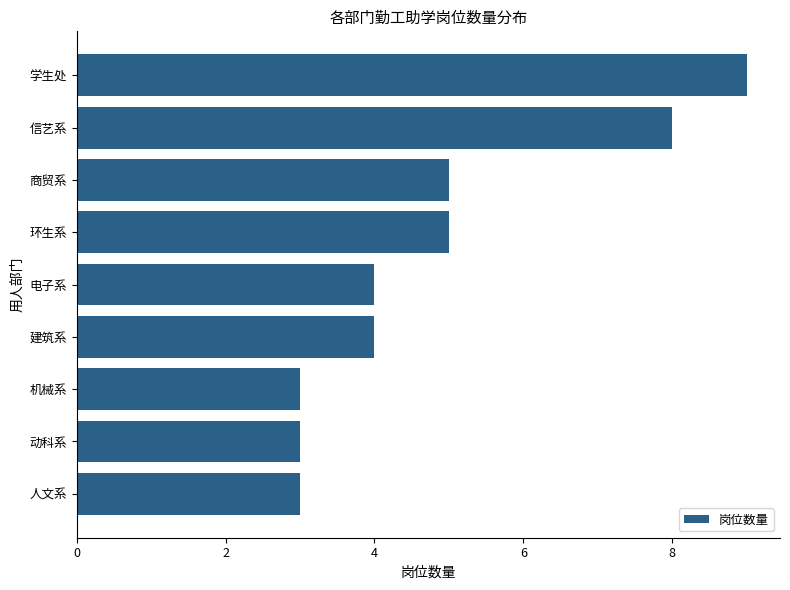

The value at 动科系 is 2. True or false?

False